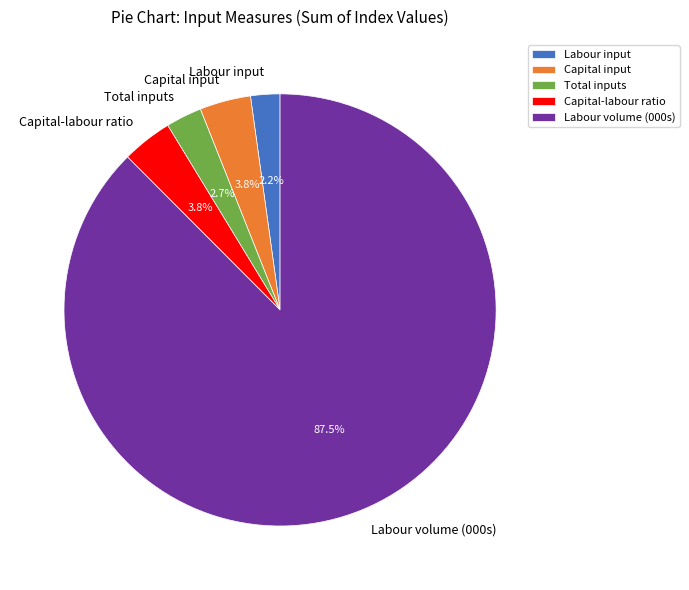

Which category accounts for the majority?

Labour volume (000s)